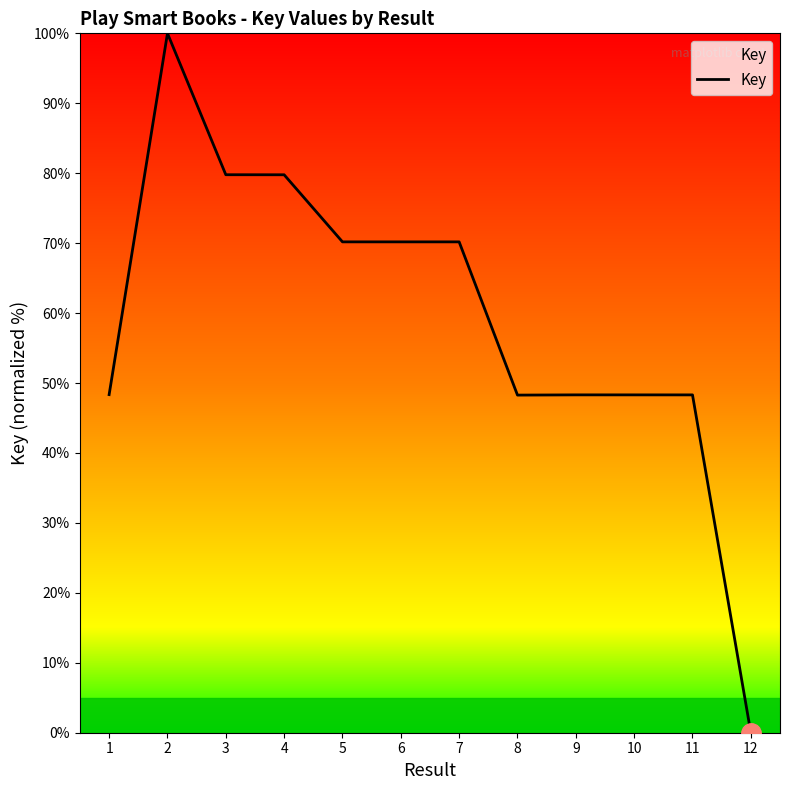

At which label does the data first exceed 70?

2